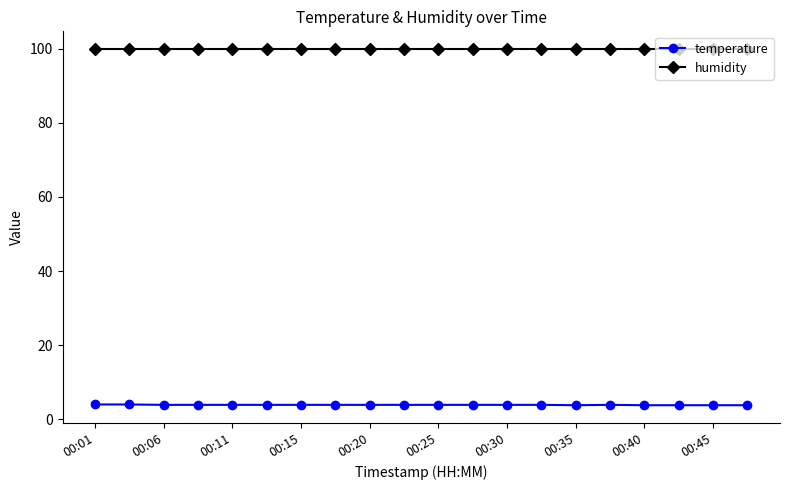

What is the value of the humidity point at the 20th from the left?

99.9